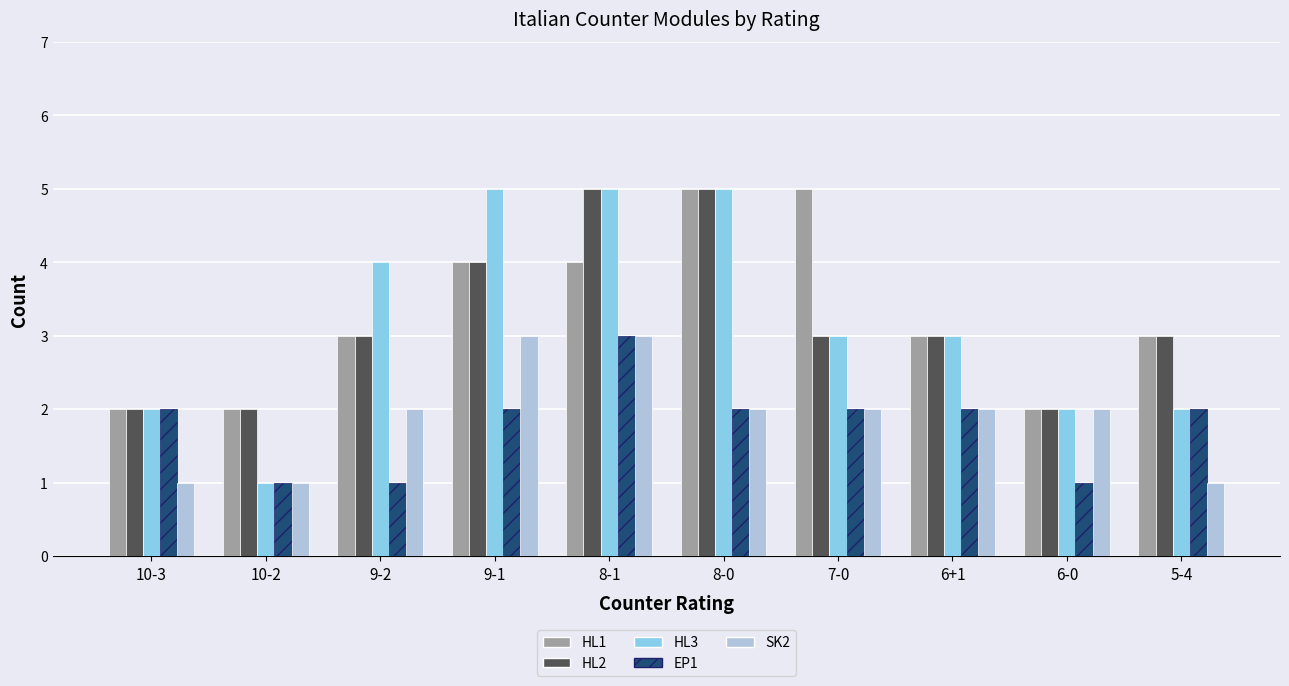

Are the bars horizontal?

No